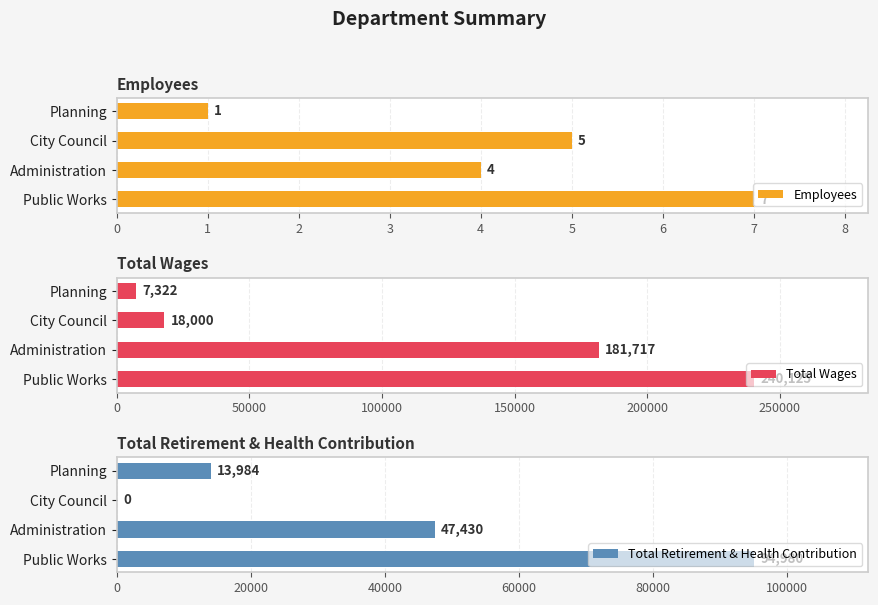

How many groups of bars are there?

4